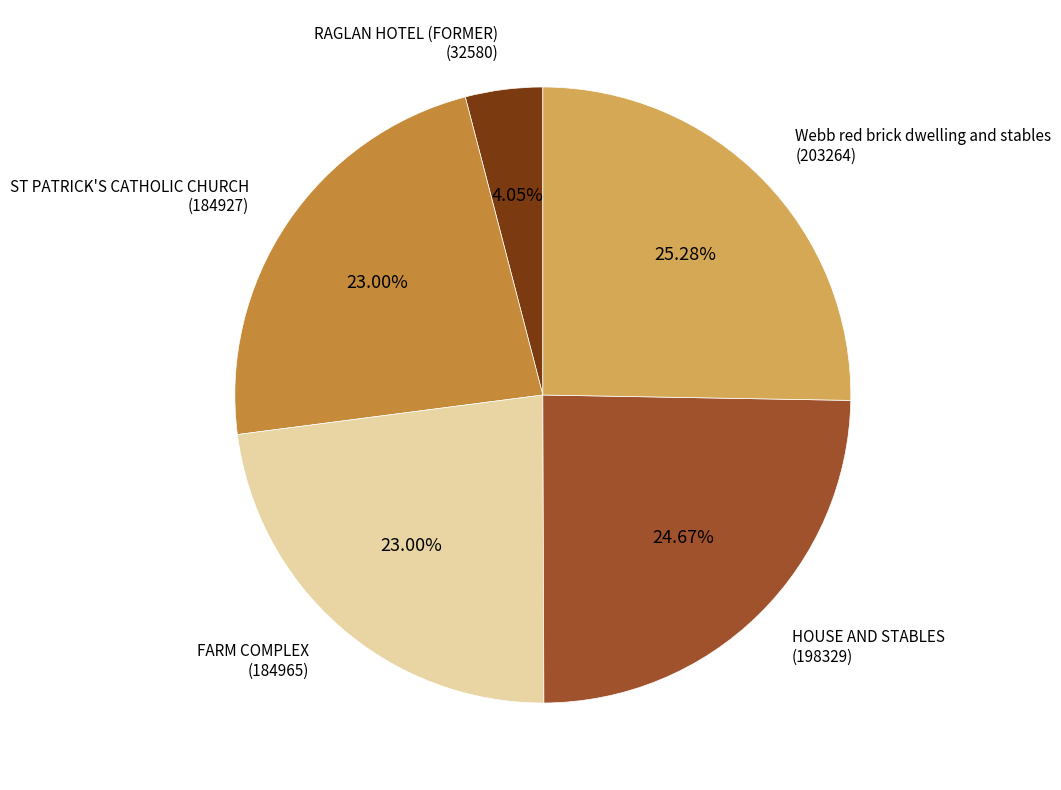

Which category has the smallest portion of the pie?

RAGLAN HOTEL (FORMER)